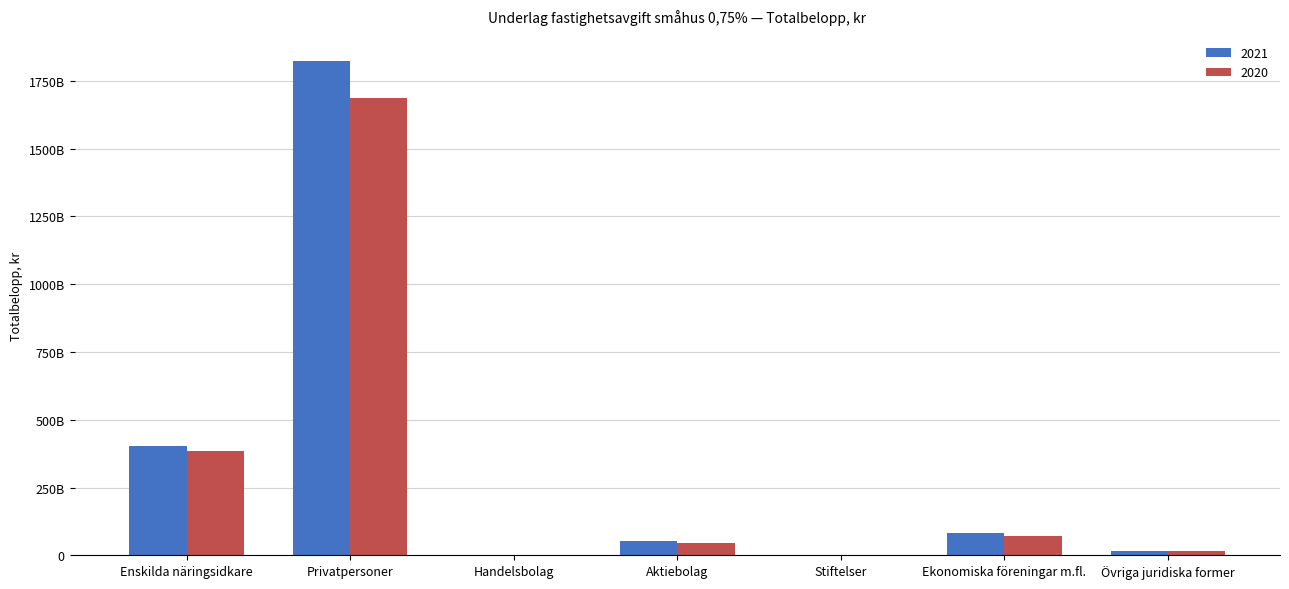

At which label is 2020 closest to 844185548634?

Enskilda näringsidkare